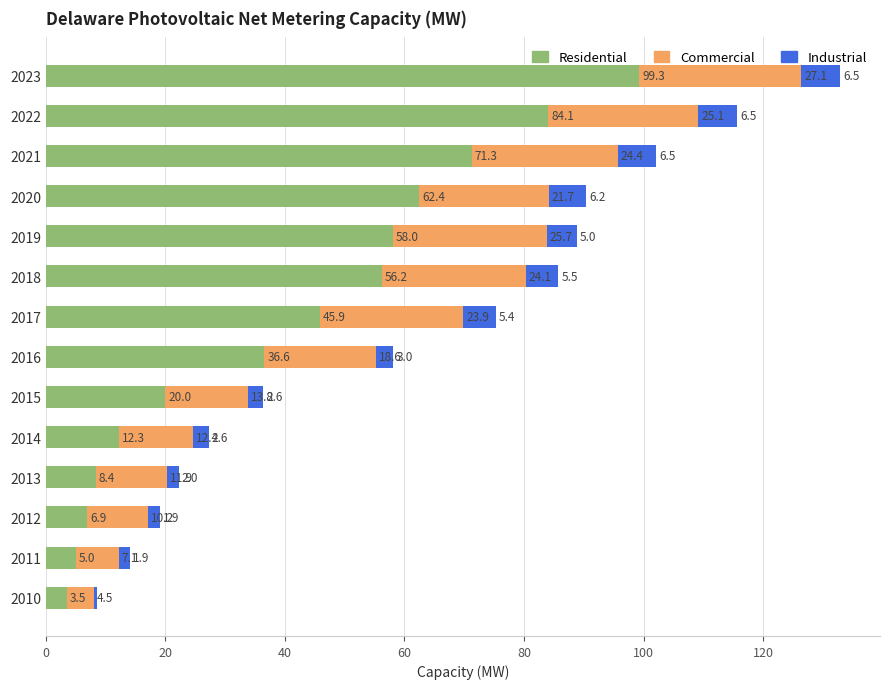

Rank the categories by Residential value from lowest to highest.

2010, 2011, 2012, 2013, 2014, 2015, 2016, 2017, 2018, 2019, 2020, 2021, 2022, 2023